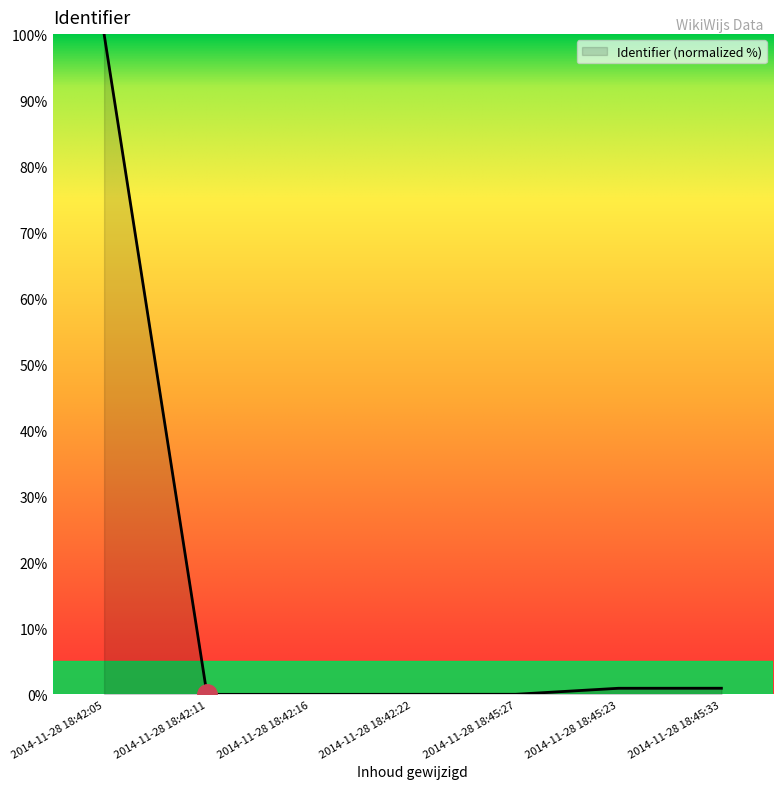

True or false: the data shows 0.0 at 2014-11-28 18:42:22.

True